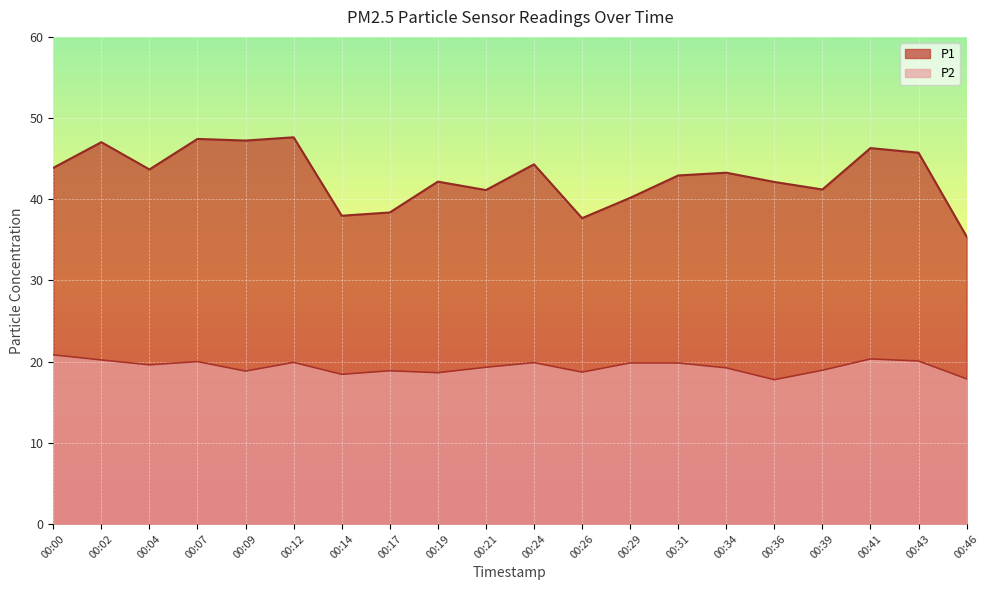

True or false: P2 and P1 intersect in this chart.

False